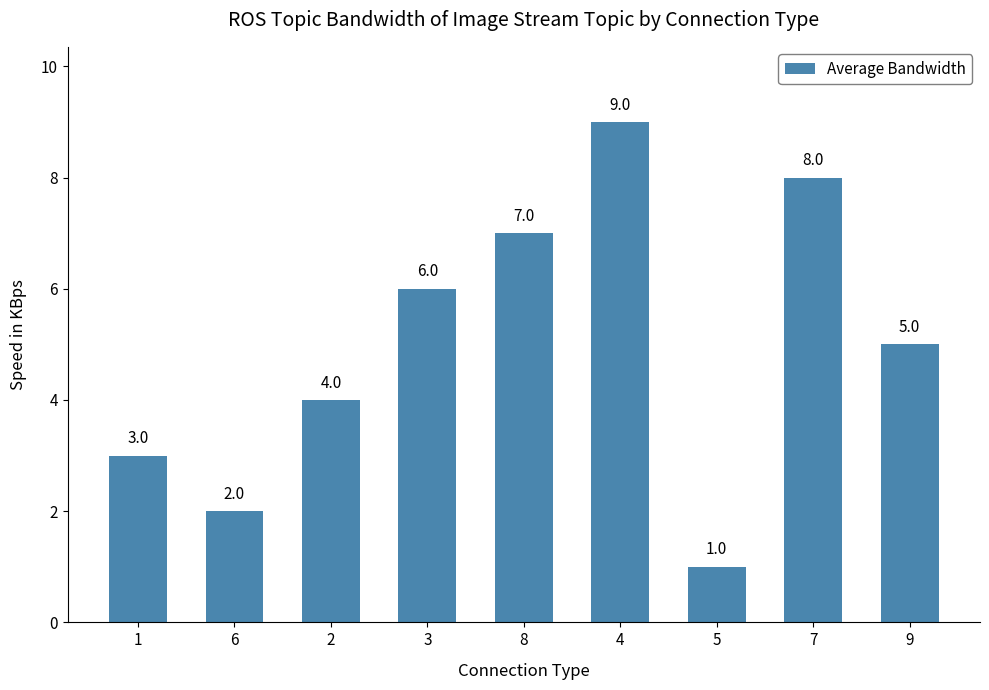

Which category has the lowest value across all series?

5